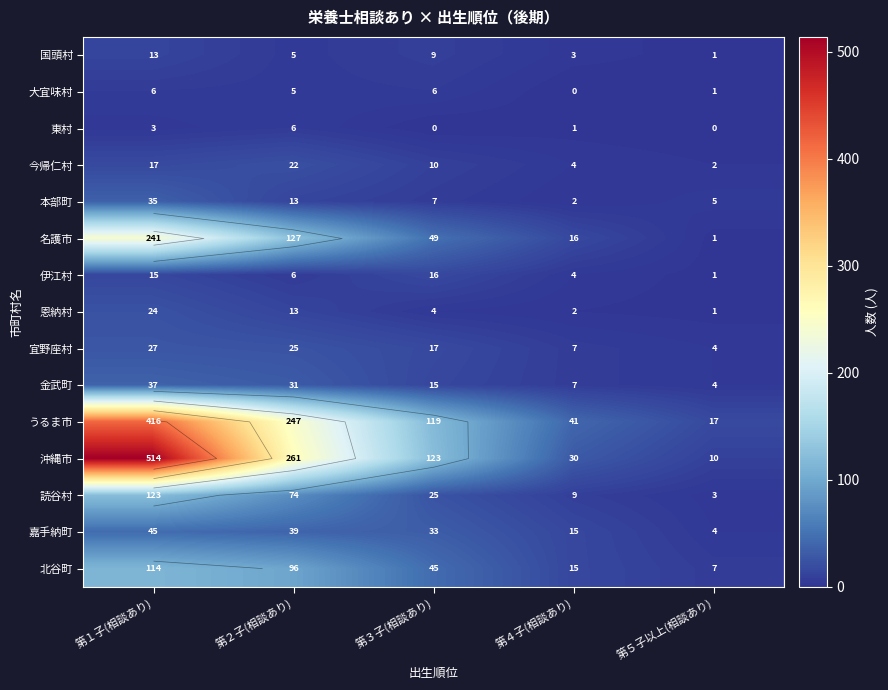

The 読谷村 series shows 39 at 第３子(相談あり). True or false?

False